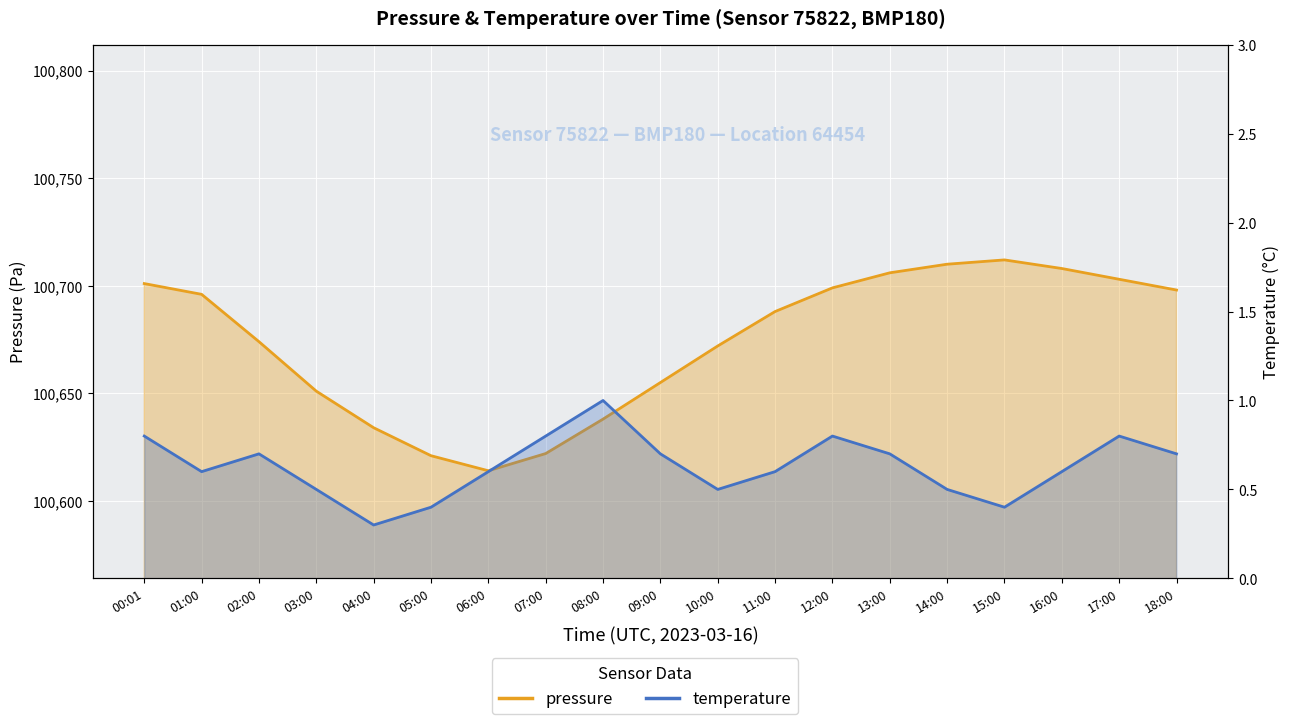

True or false: temperature and pressure intersect in this chart.

False